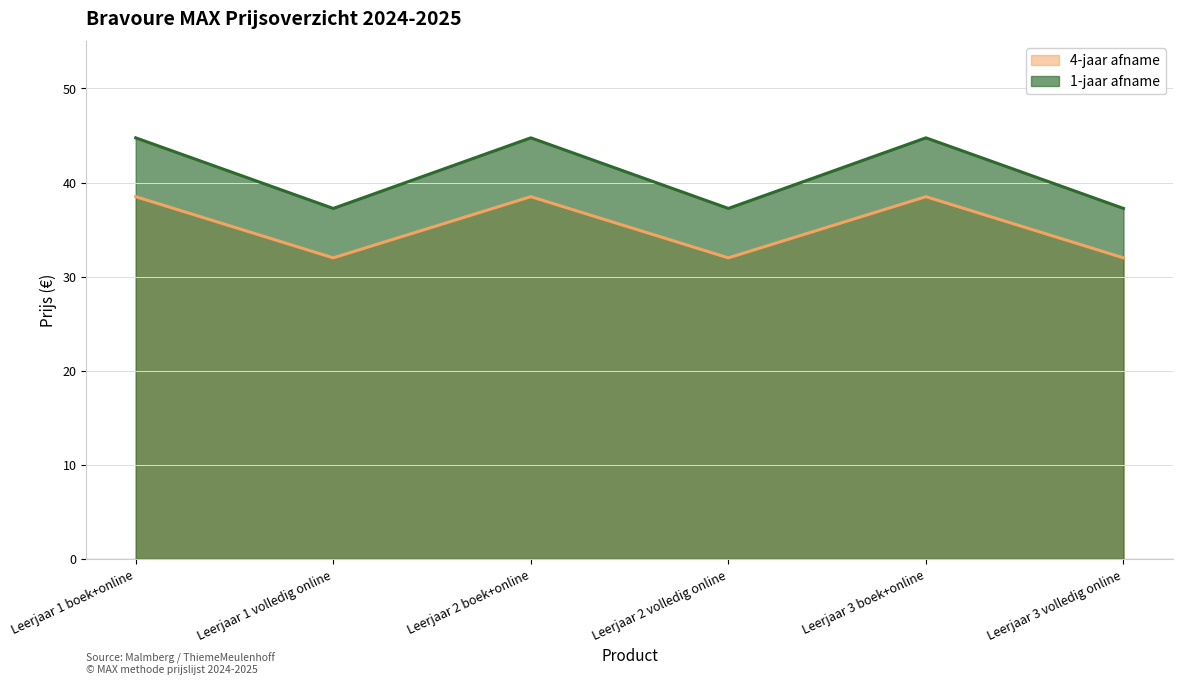

What is the total value across all series at Leerjaar 3 boek+online?

83.2